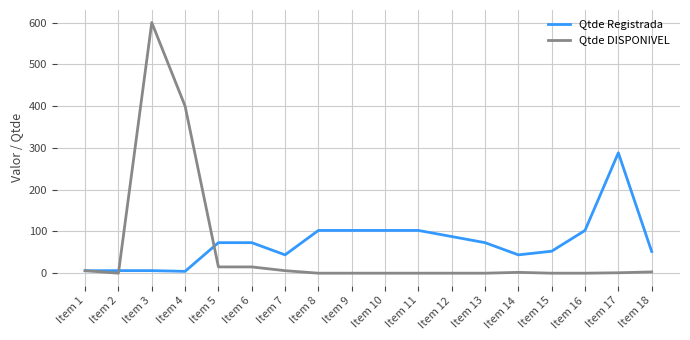

The value of Qtde Registrada at Item 18 is 51.9. True or false?

True